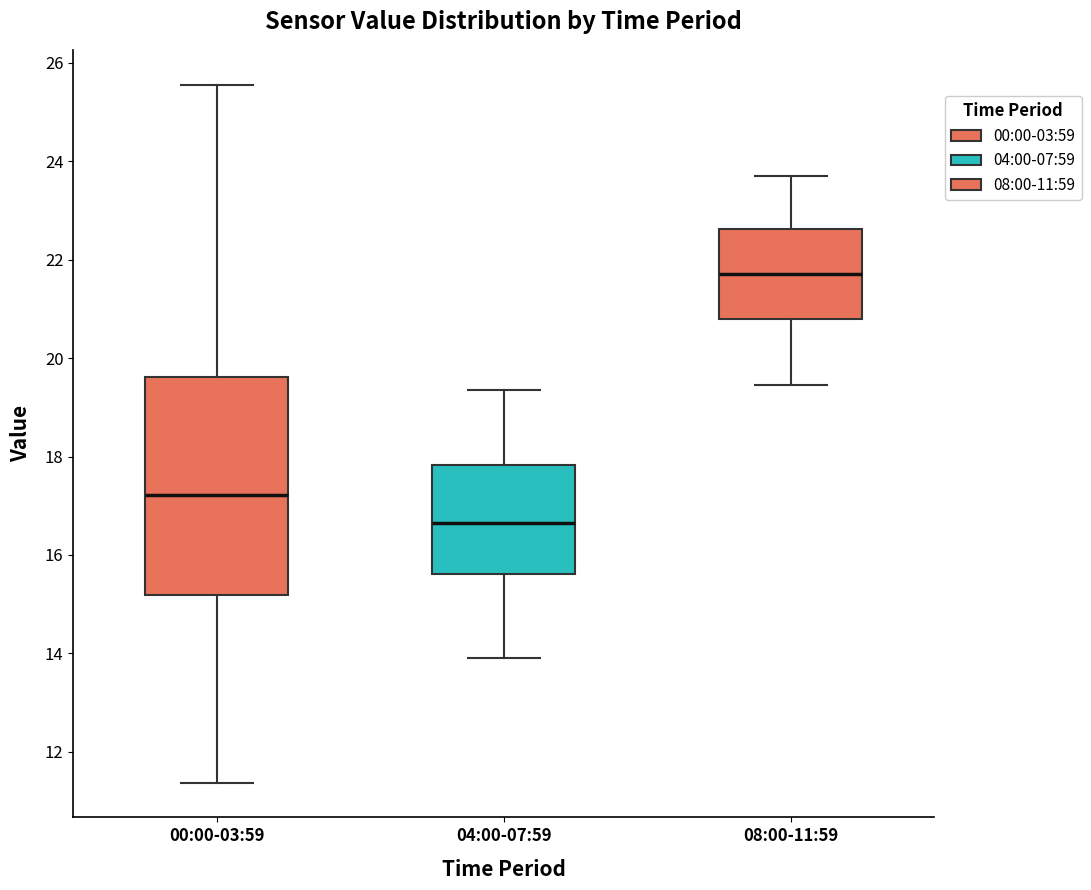

Reading left to right, transcribe this box plot: for each box, give where its median line is, the range the box spans, and where its two whiskers end, as read against the y-axis. The values are not printed on the chart, so give them approximately, as read against the axis.

00:00-03:59: median 17.2, box 15.2 to 19.6, whiskers 11.4 to 25.6
04:00-07:59: median 16.6, box 15.6 to 17.8, whiskers 14.0 to 19.4
08:00-11:59: median 21.8, box 20.8 to 22.6, whiskers 19.4 to 23.8